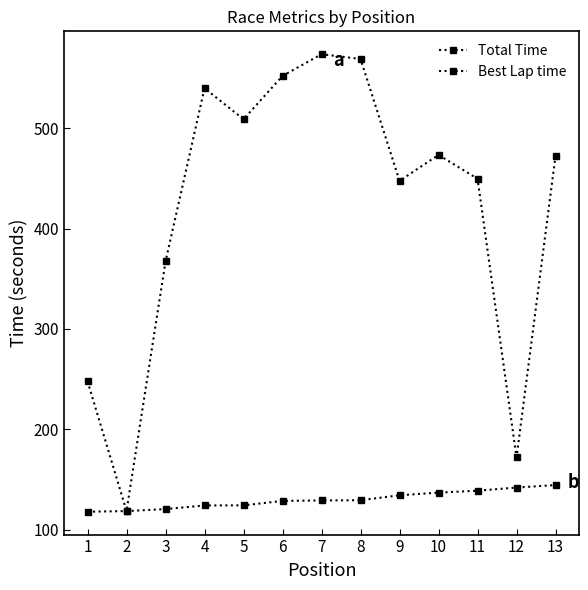

Reading right to left, transcribe all the data shown in this chart.

Total Time: 13=472.6	12=171.9	11=449.6	10=473.3	9=447.5	8=568.9	7=573.6	6=552.0	5=508.8	4=539.8	3=367.2	2=118.5	1=247.8
Best Lap time: 13=144.5	12=142.0	11=138.8	10=136.9	9=134.3	8=129.3	7=129.1	6=128.7	5=124.2	4=124.1	3=120.5	2=118.5	1=117.9